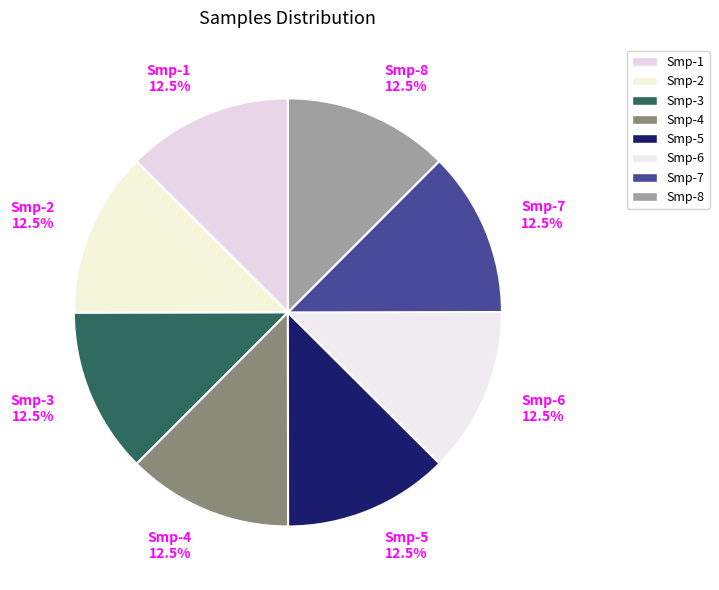

Is there a majority slice in this chart?

No